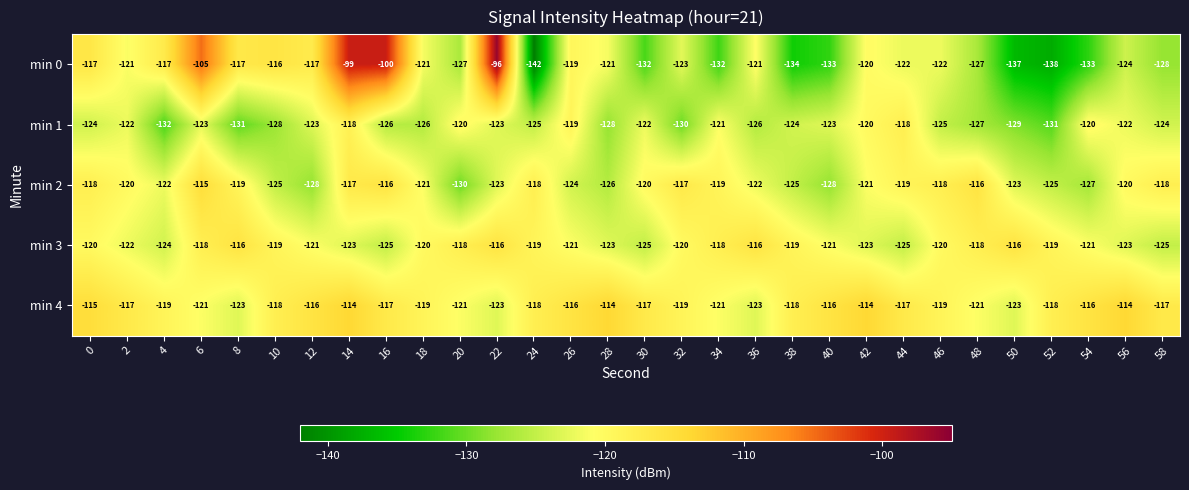

Which series has the widest spread of values?

min 0